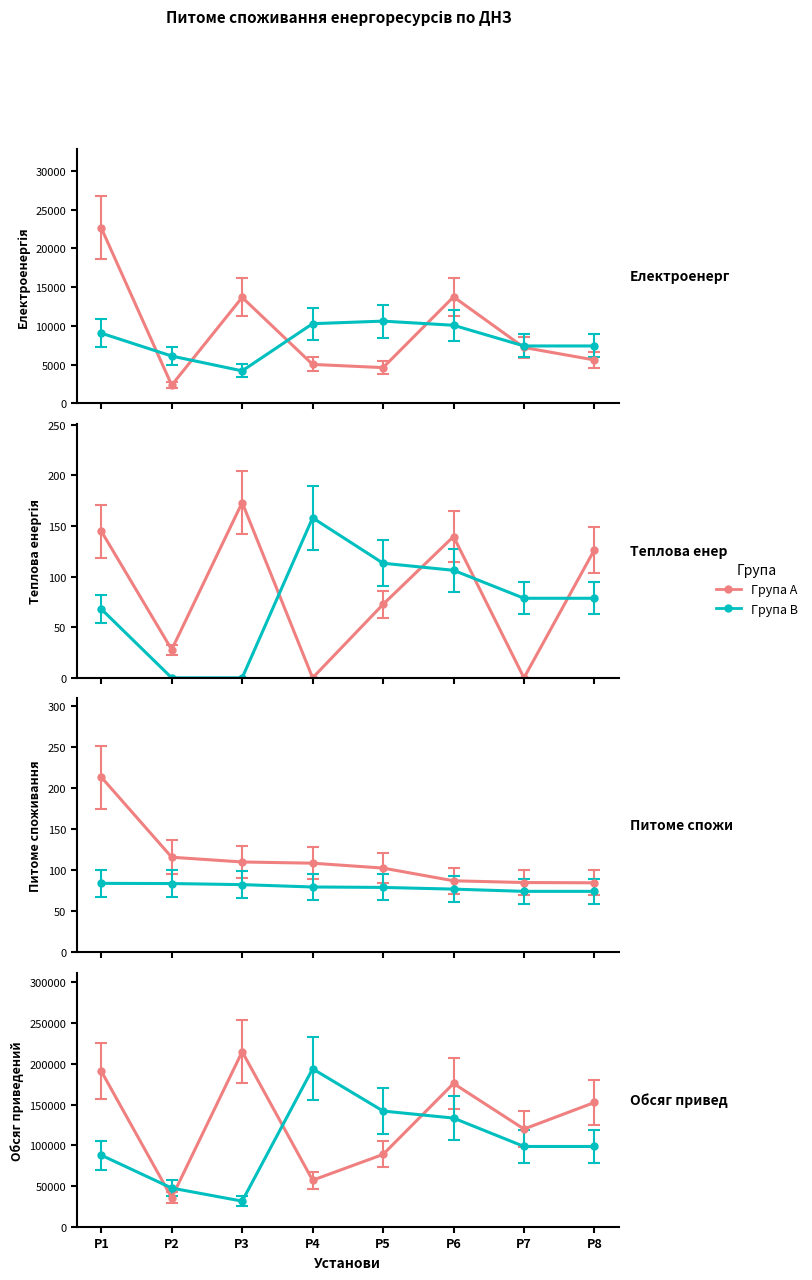

True or false: Теплова енергія, Гкал and Питоме споживання (без води) cross at least once.

True